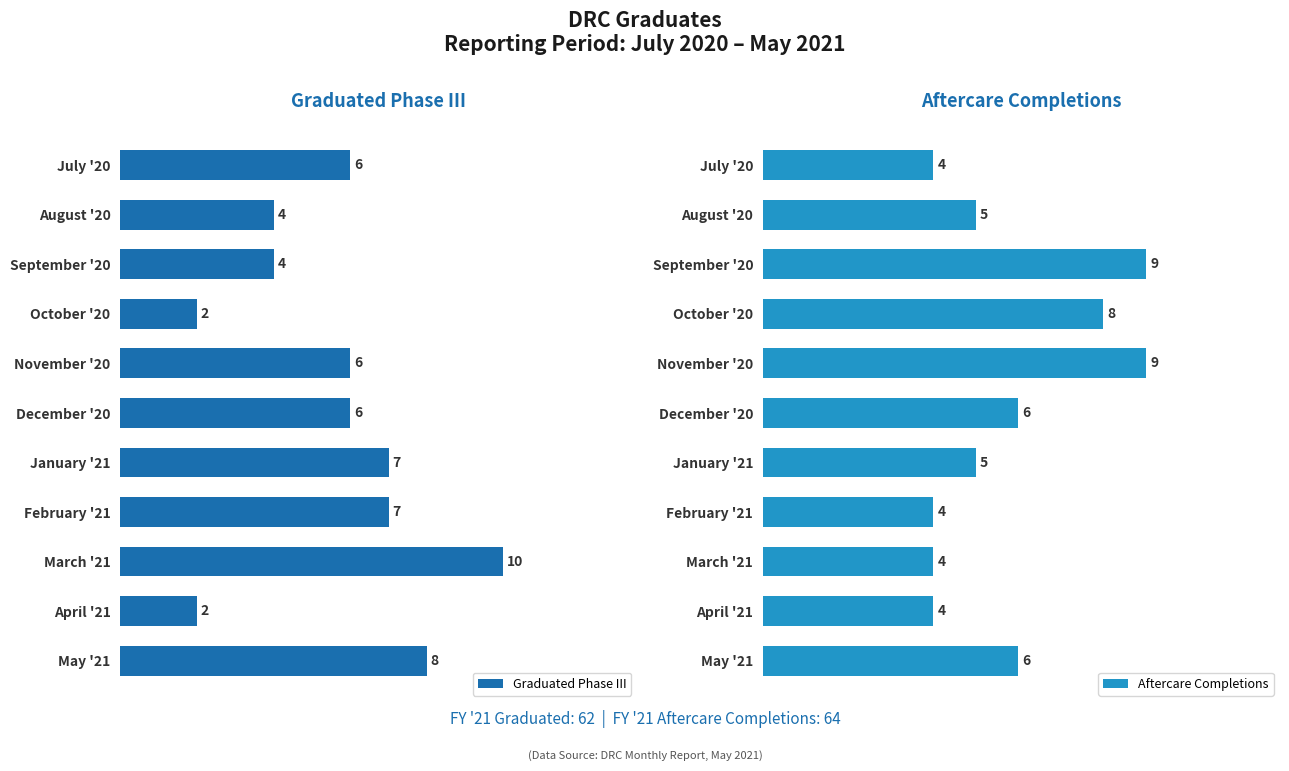

Reading left to right, list all the values displayed in this chart.

Graduated Phase III: 6	4	4	2	6	6	7	7	10	2	8
Aftercare Completions: 4	5	9	8	9	6	5	4	4	4	6